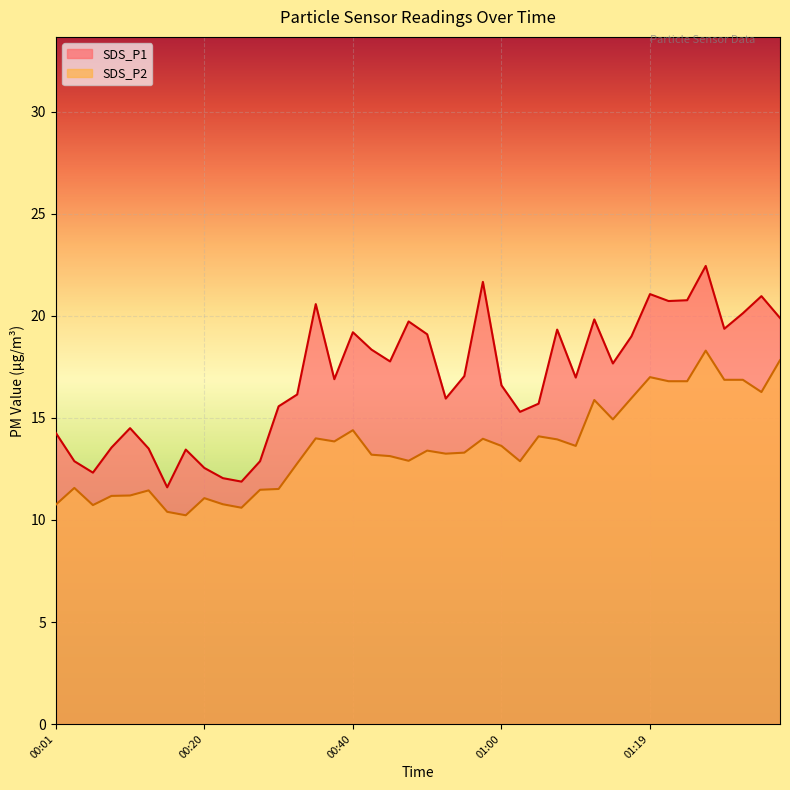

Count the number of categories in the chart.

40